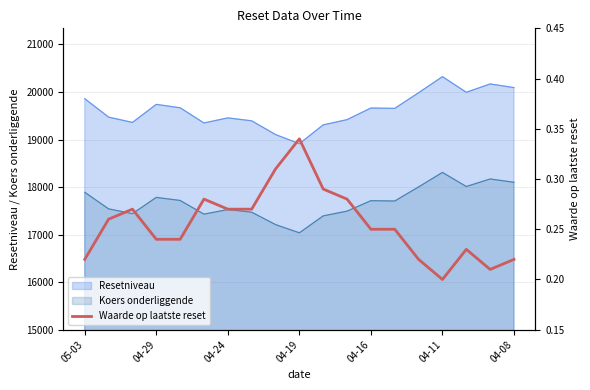

True or false: Koers onderliggende and Resetniveau intersect in this chart.

False